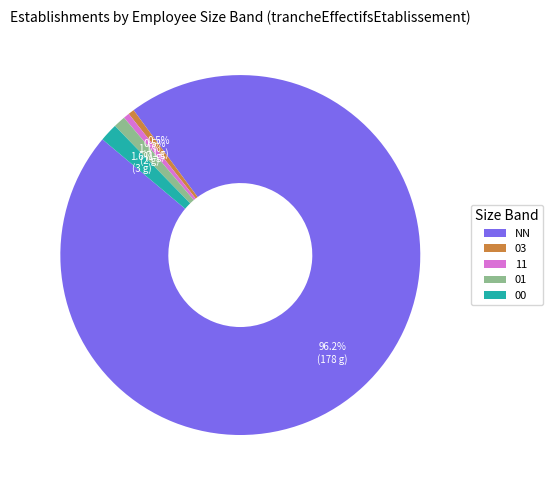

Which slice represents more than half of the pie?

NN